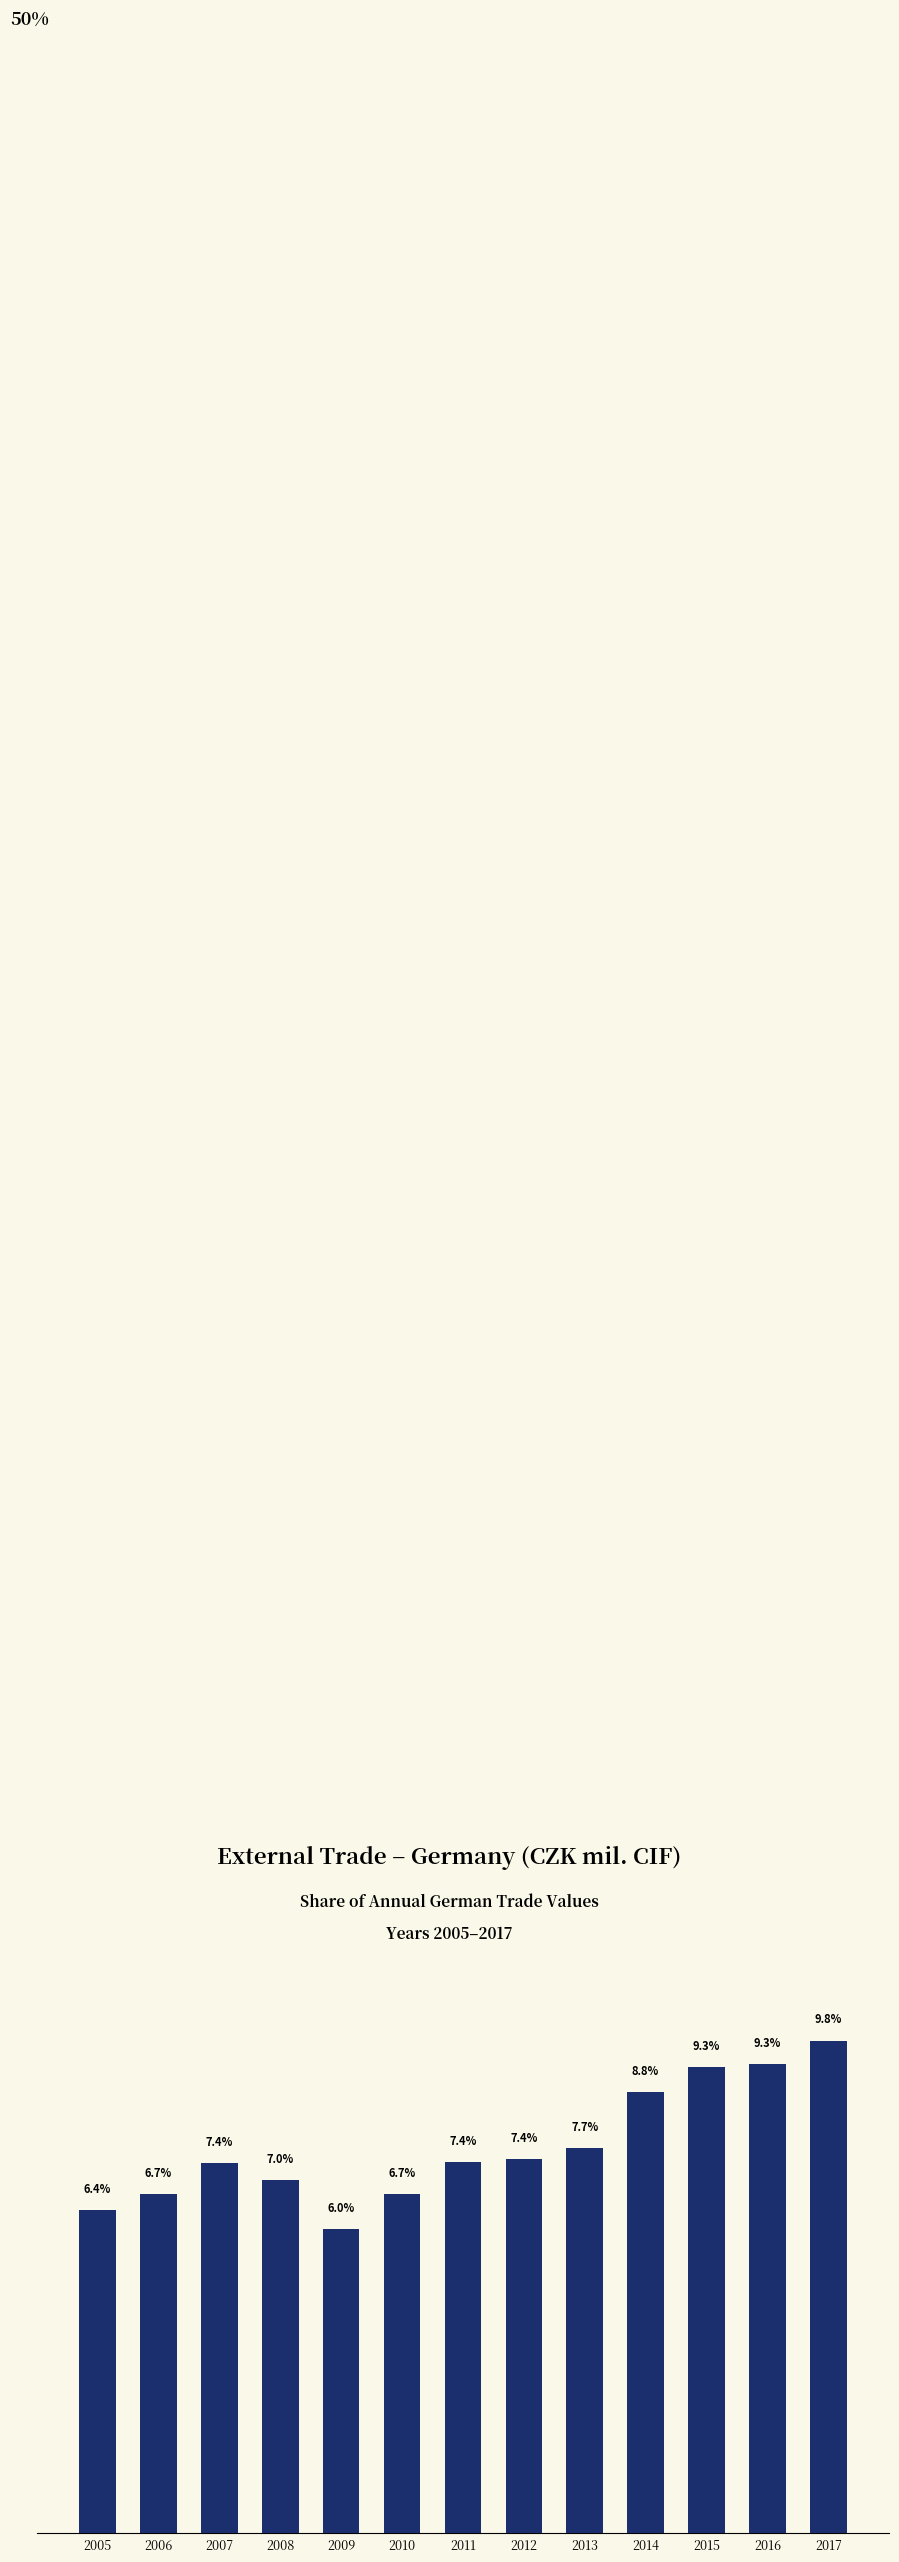

Approximately how many times larger is the value at 2009 compared to 2013?

0.8